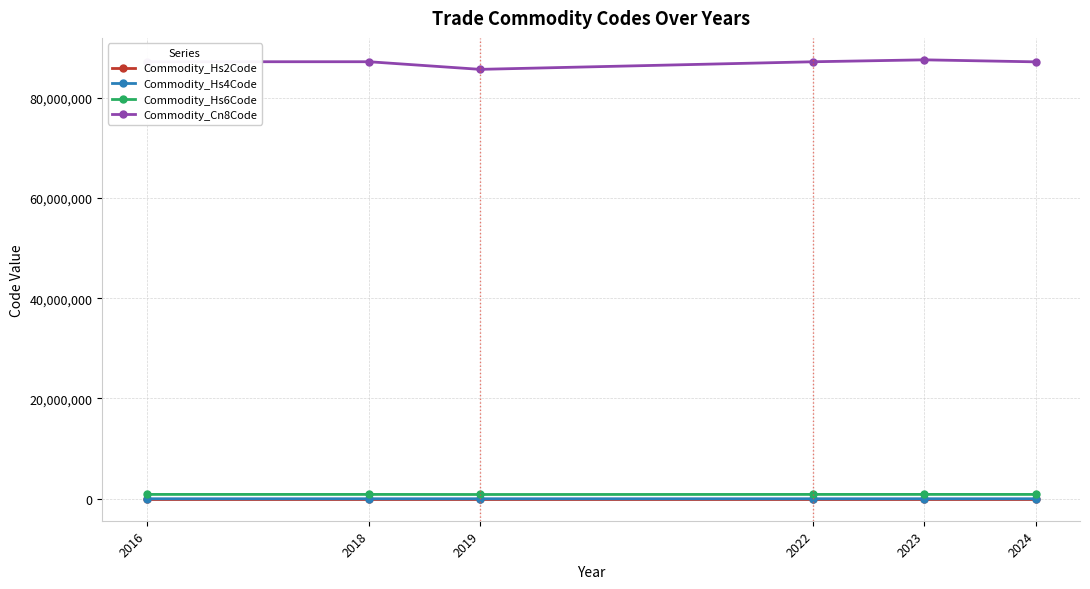

Is the value of Commodity_Hs6Code at 2023 greater than the value of Commodity_Cn8Code at 2019?

No